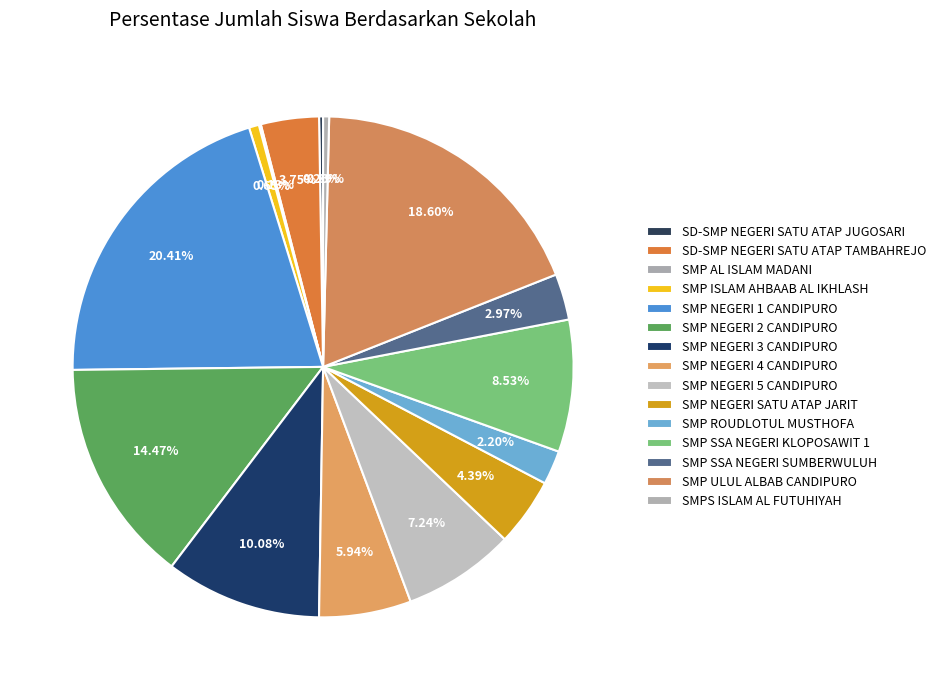

To the nearest percent, what portion does SD-SMP NEGERI SATU ATAP TAMBAHREJO represent?

4%